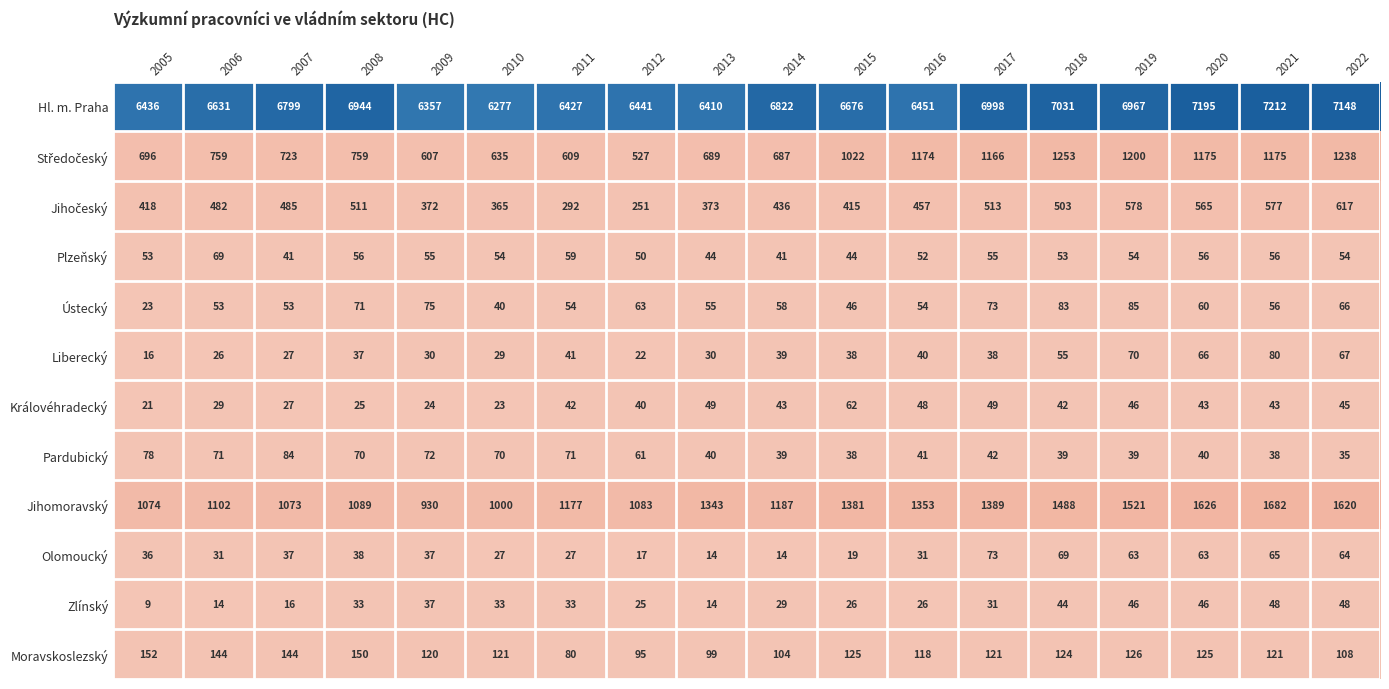

At how many categories does at least one series exceed 1894?

18